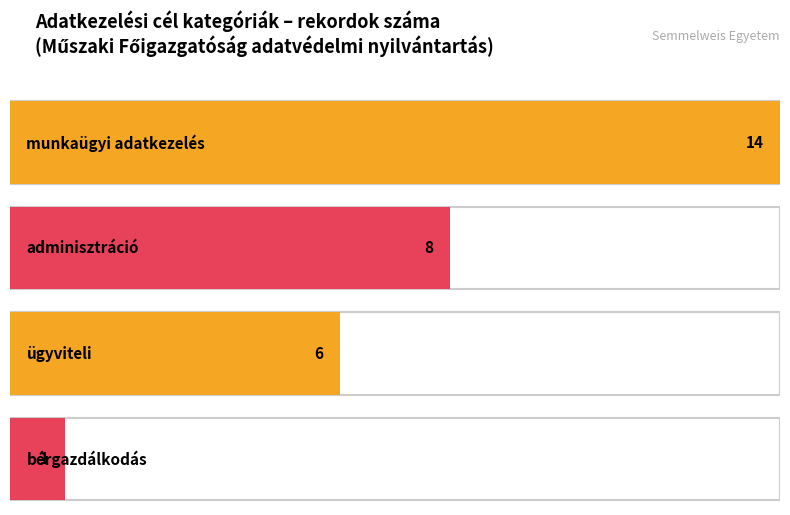

Approximately how many times larger is the value at bérgazdálkodás compared to adminisztráció?

0.1